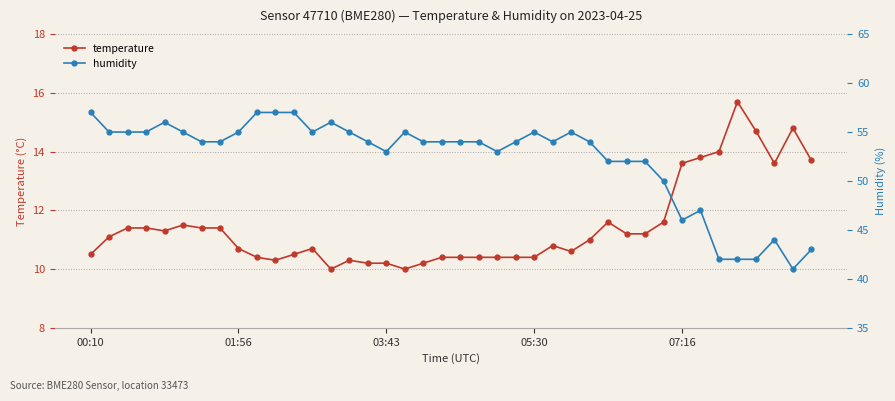

What is the spread (max minus min) of values at 39?

29.3